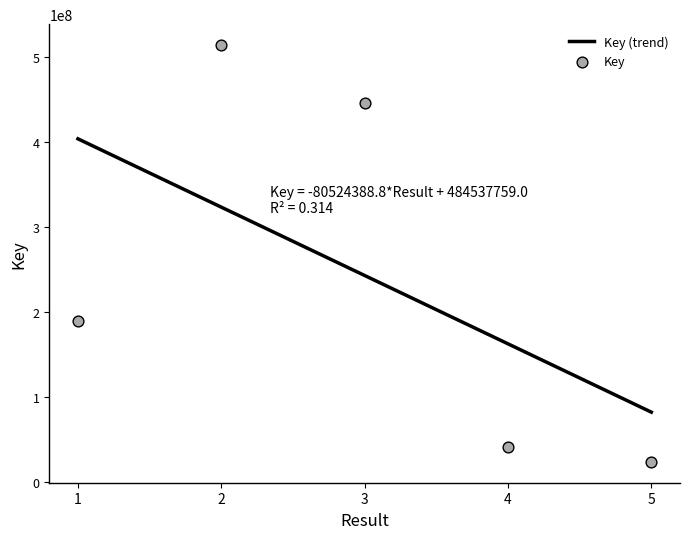

Approximately how many times larger is the value at 3 compared to 2?

0.9